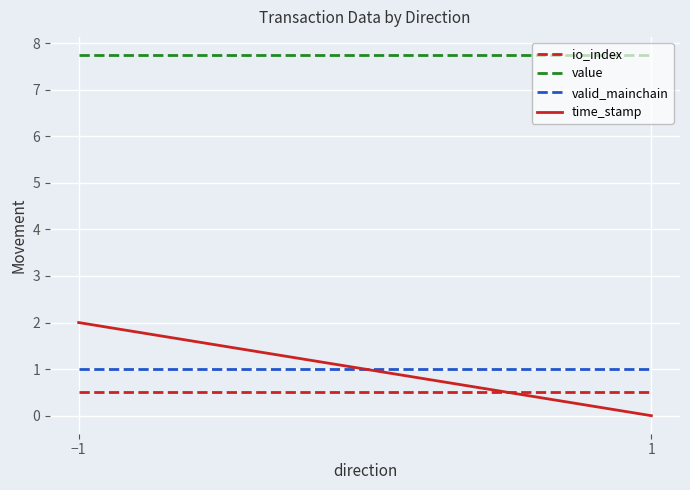

The value of valid_mainchain at −1 is 1.6. True or false?

False